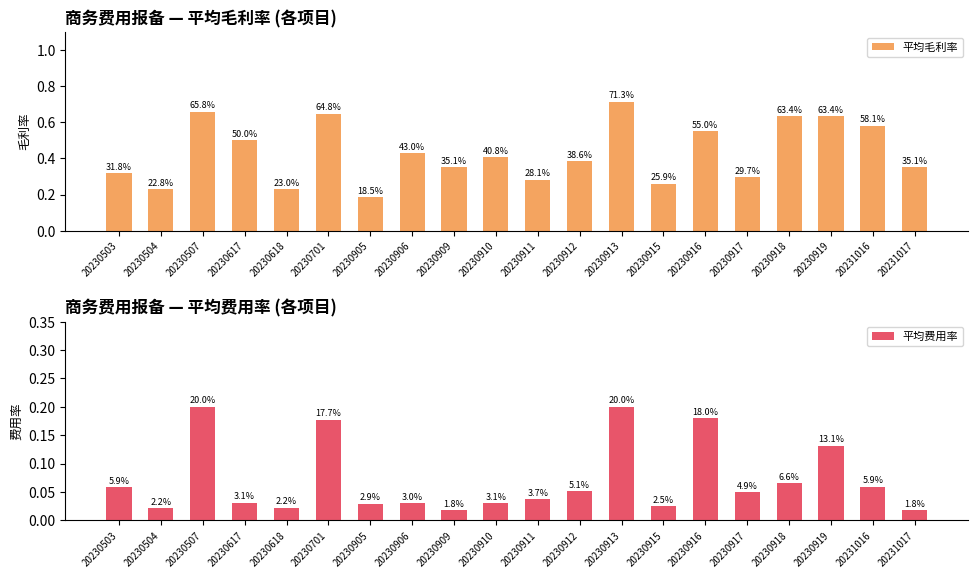

What is the difference between the 平均毛利率 values at 20230919 and 20230913?

0.1